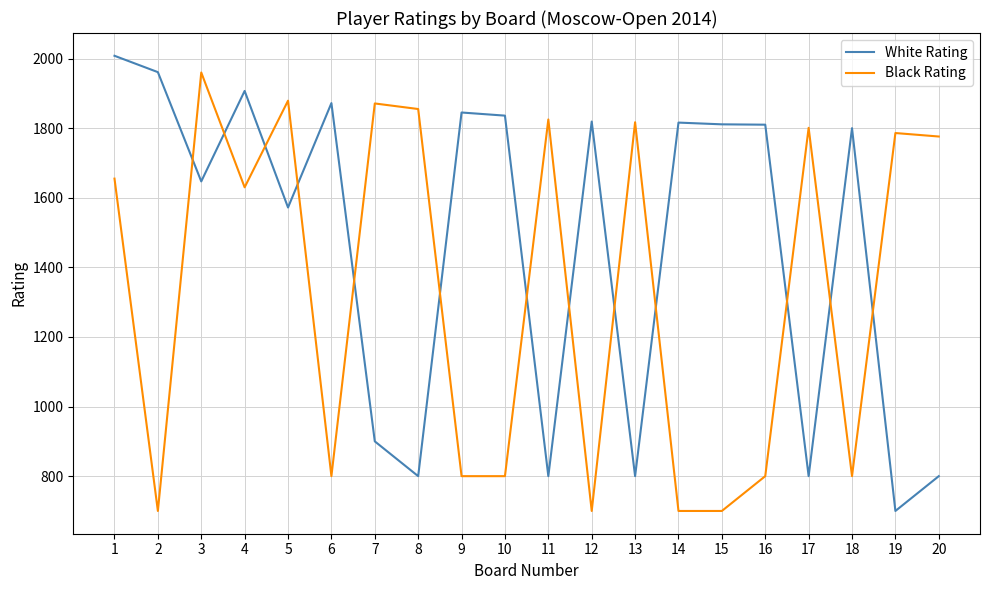

How many intersections are there between Black Rating and White Rating?

13